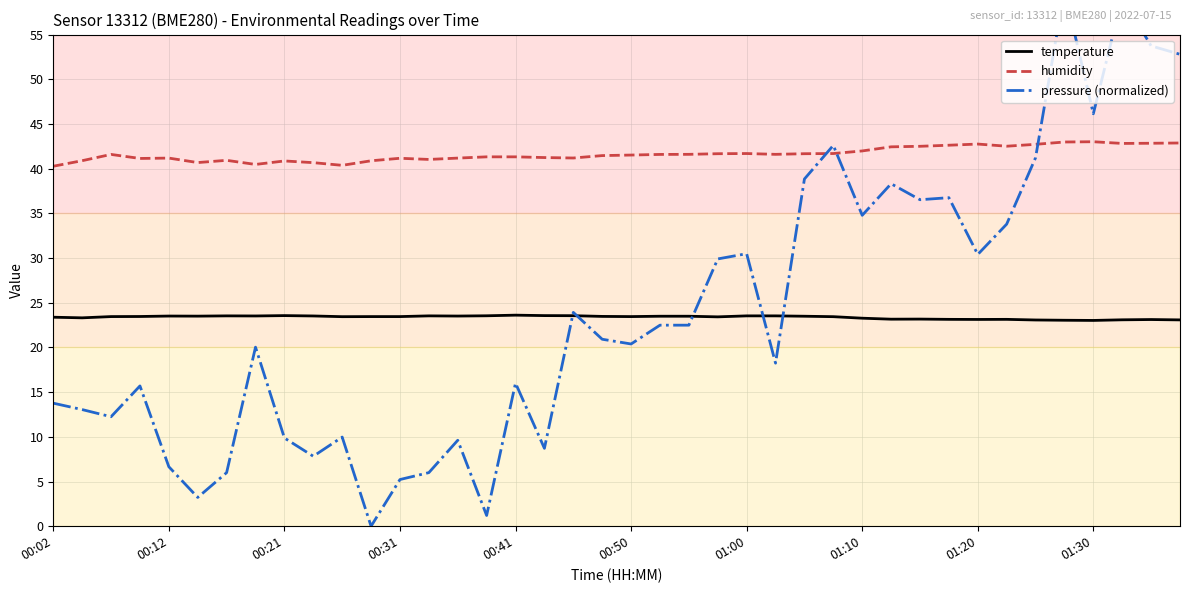

What is the average value of the pressure (normalized) series?

24.0